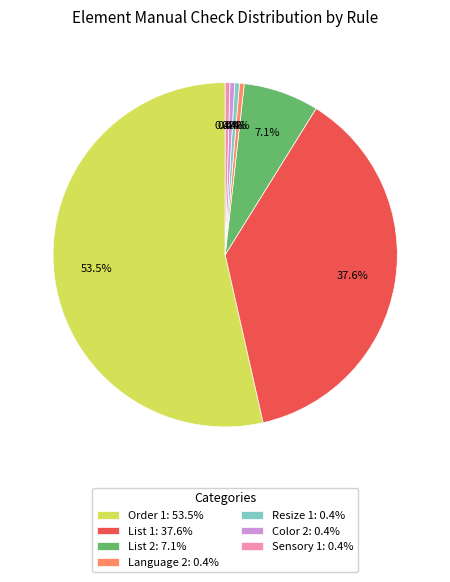

What percentage is NOT represented by List 2: 7.1%?

92.9%